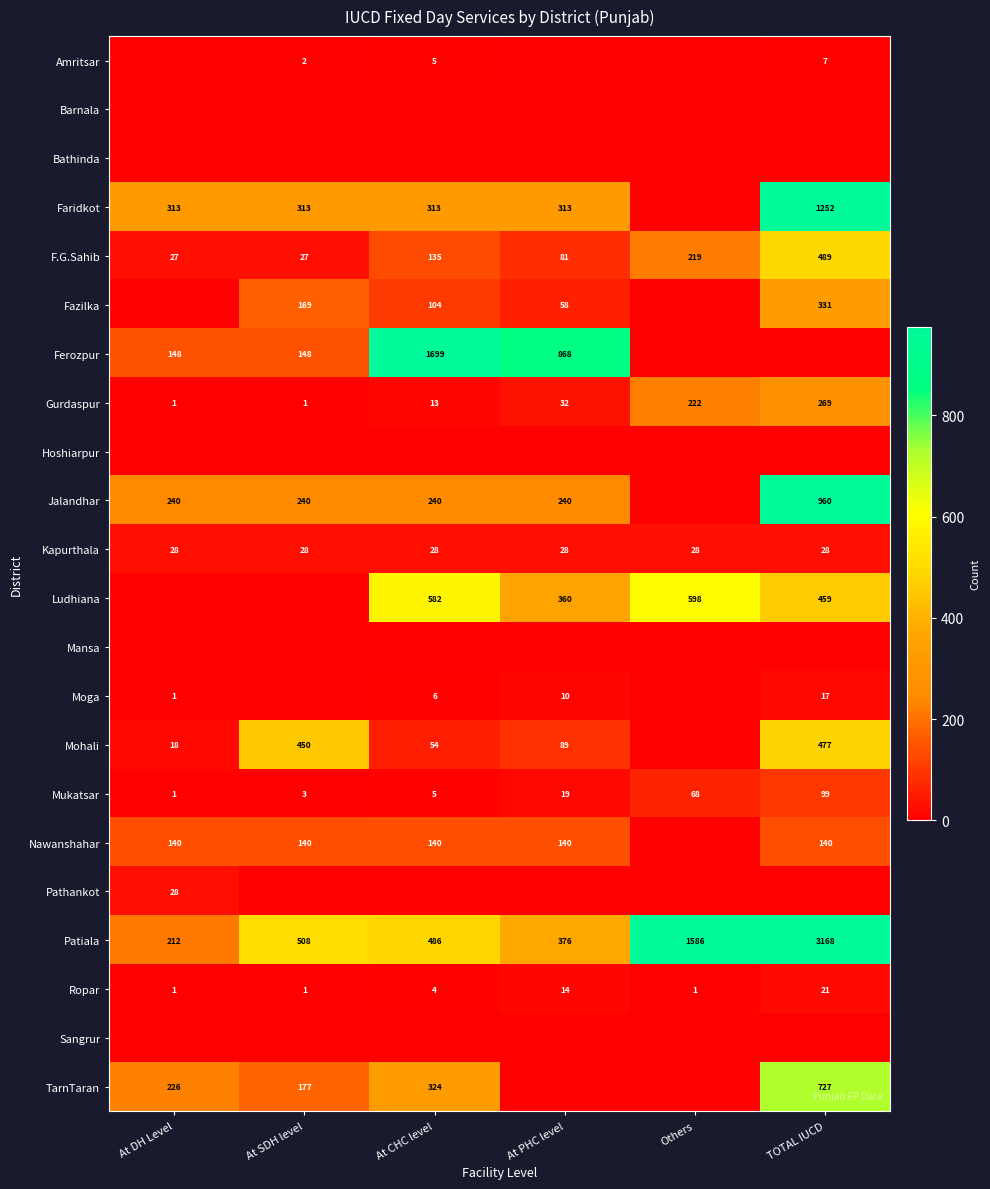

Is the value of Fazilka at At CHC level greater than the value of Ropar at Others?

Yes